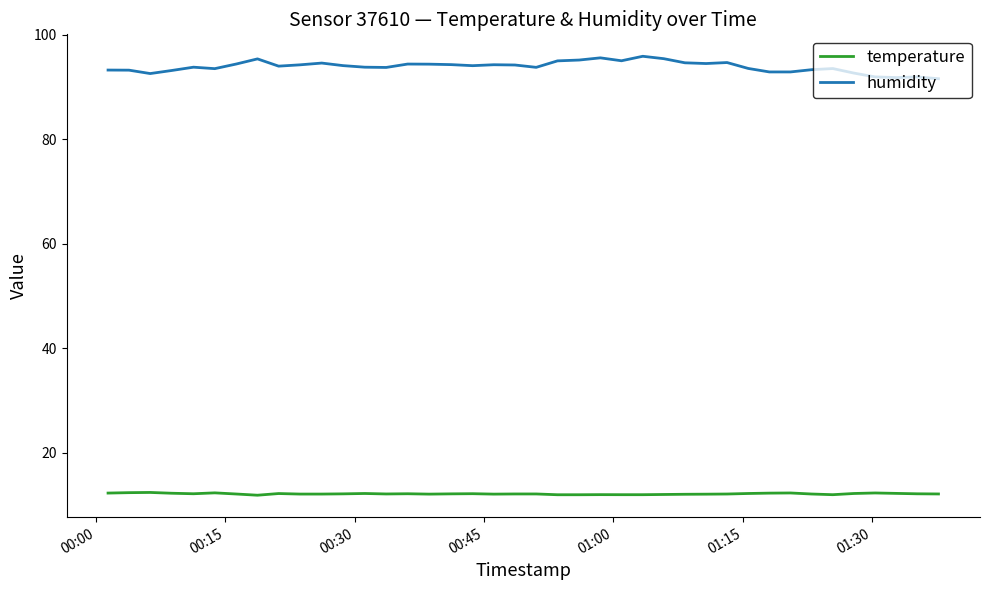

List the series in order of their overall mean, highest first.

humidity, temperature